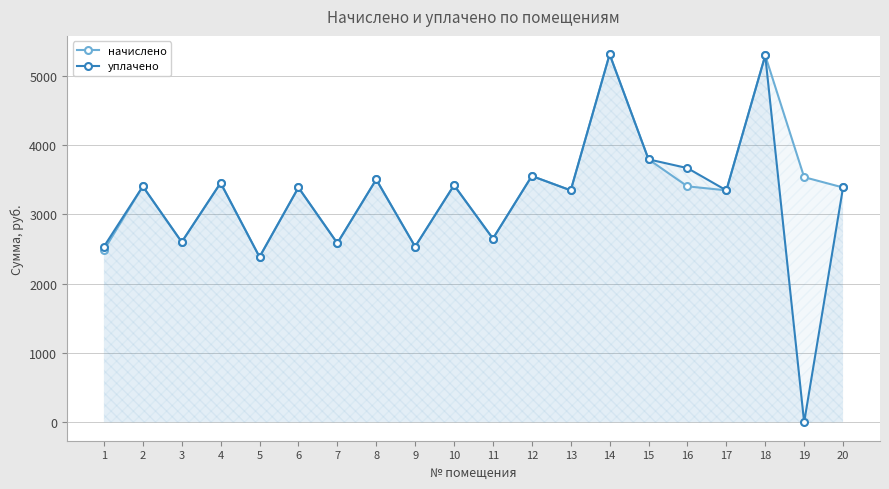

What is the total value across all series at 20?

6773.0